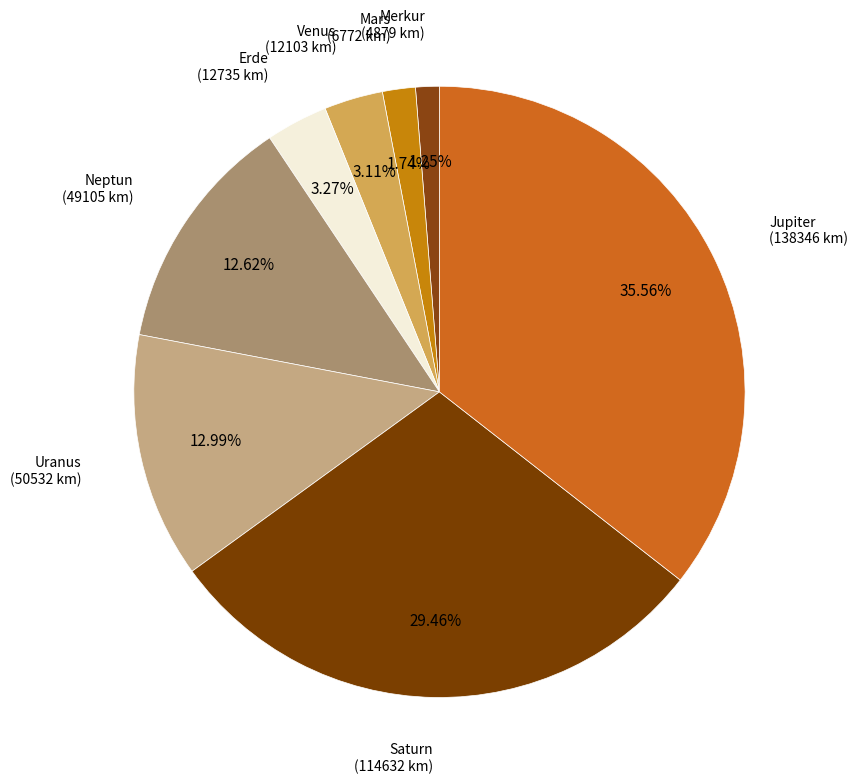

How many segments does this pie chart have?

8